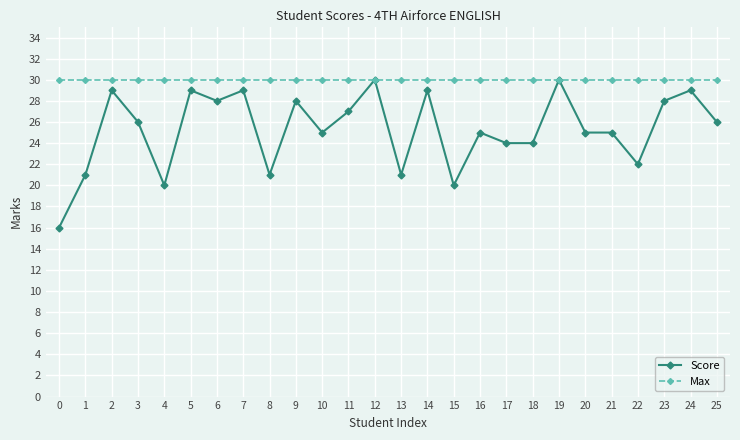

At which category does Score reach its first local valley?

4